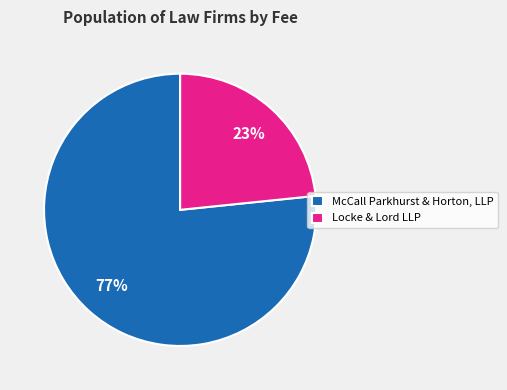

The Locke & Lord LLP slice represents 23% of the pie. True or false?

True